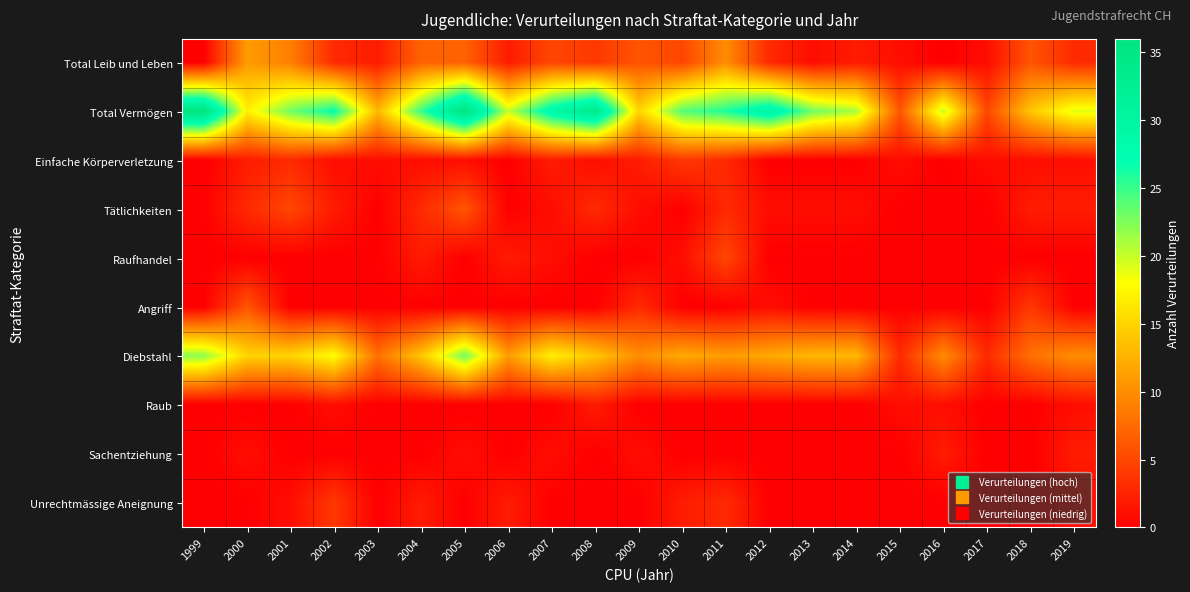

Which series has the largest total across all categories?

Total Vermögen